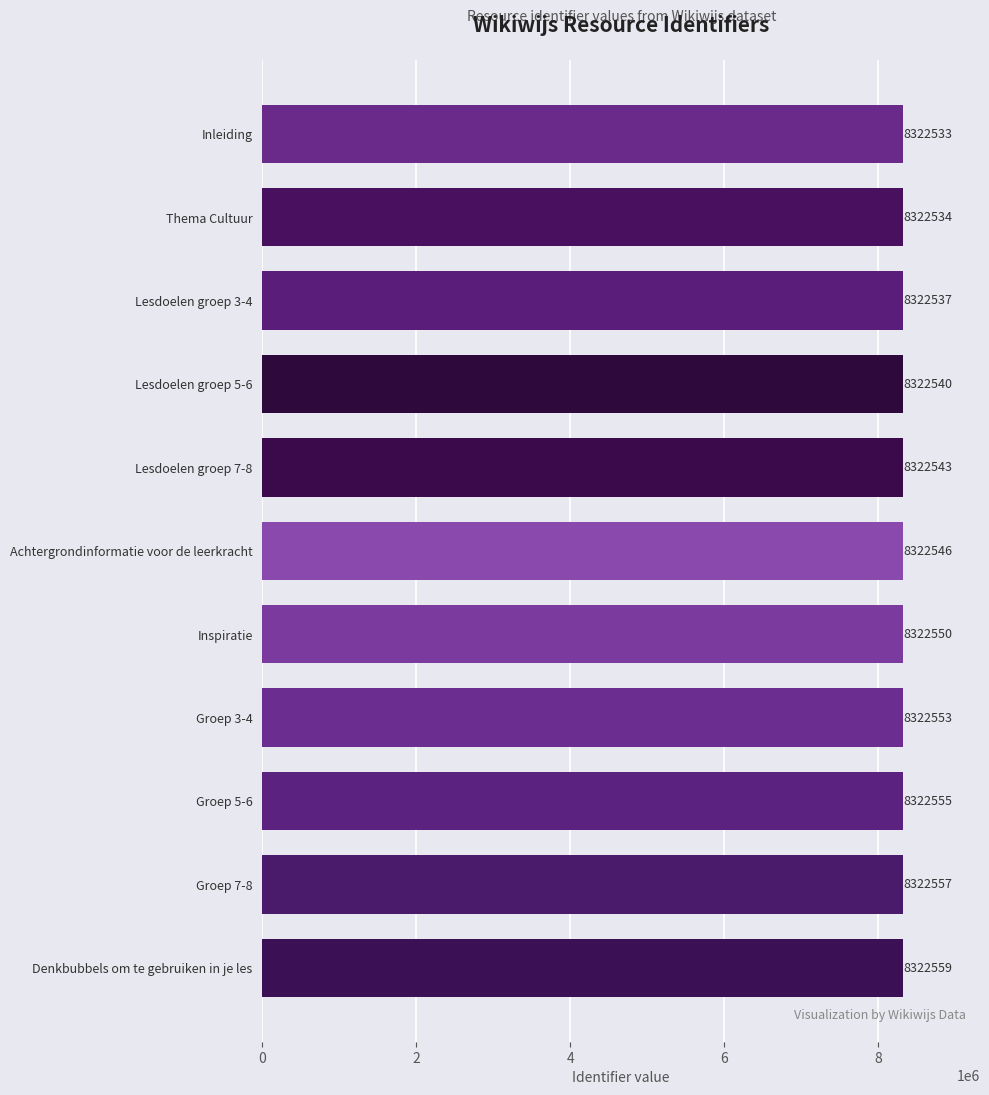

Between Inspiratie and Denkbubbels om te gebruiken in je les, which is larger?

Denkbubbels om te gebruiken in je les